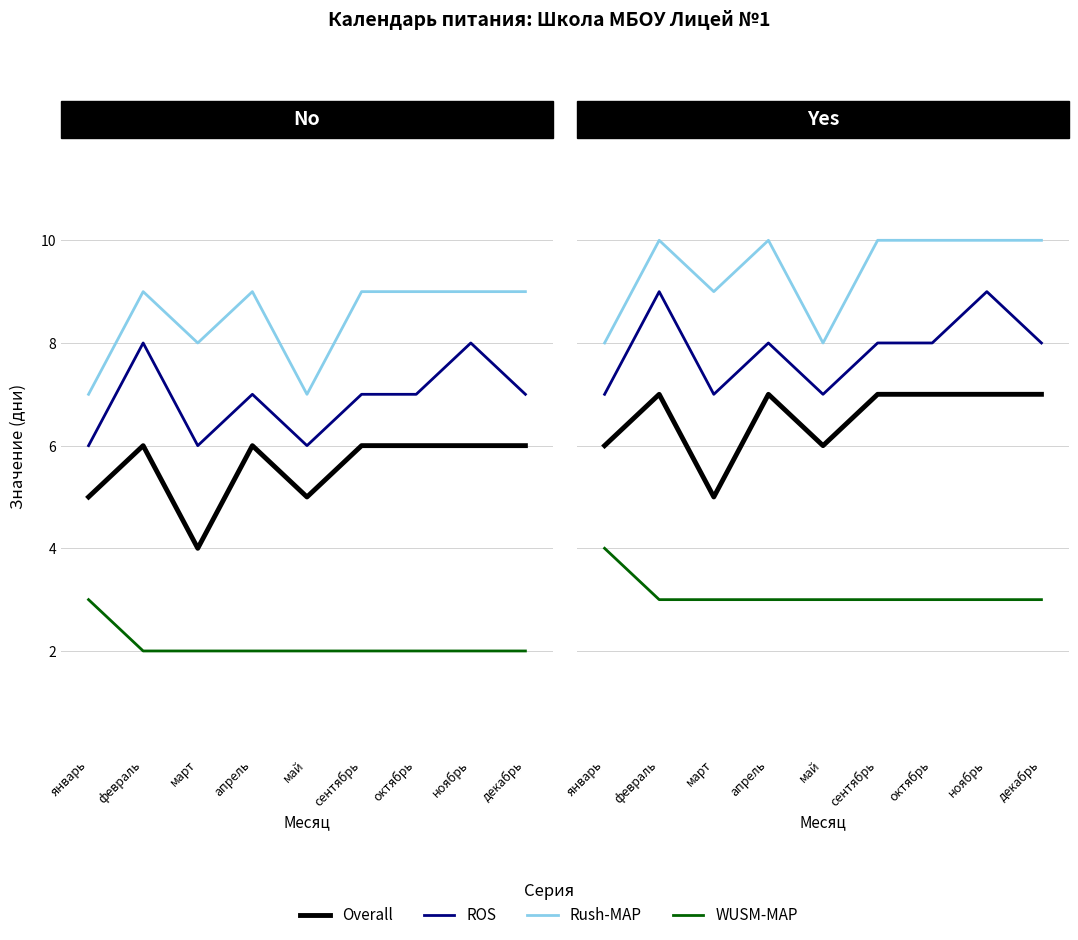

True or false: WUSM-MAP has a value of 5 at сентябрь.

False